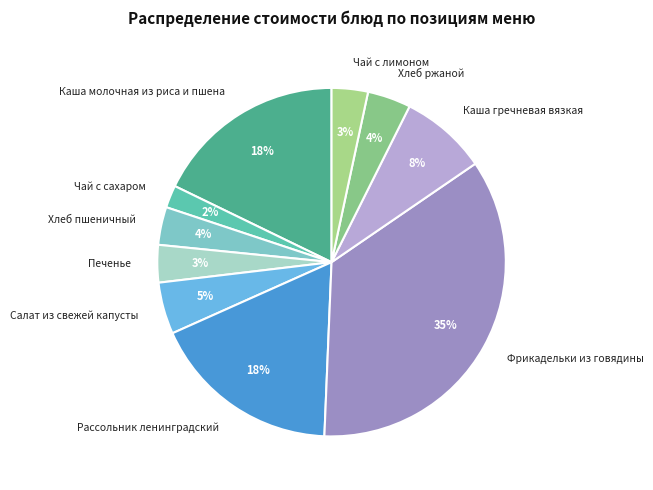

To the nearest percent, what is the difference between the largest and smallest slice percentages?

33%